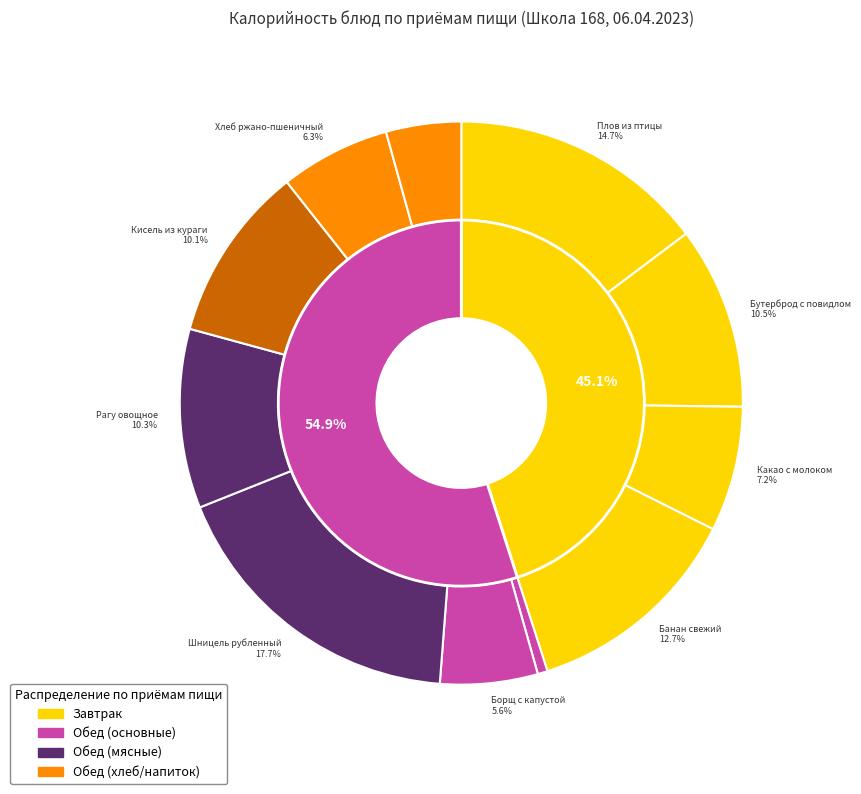

The Батон обогащенный slice represents 4% of the pie. True or false?

True